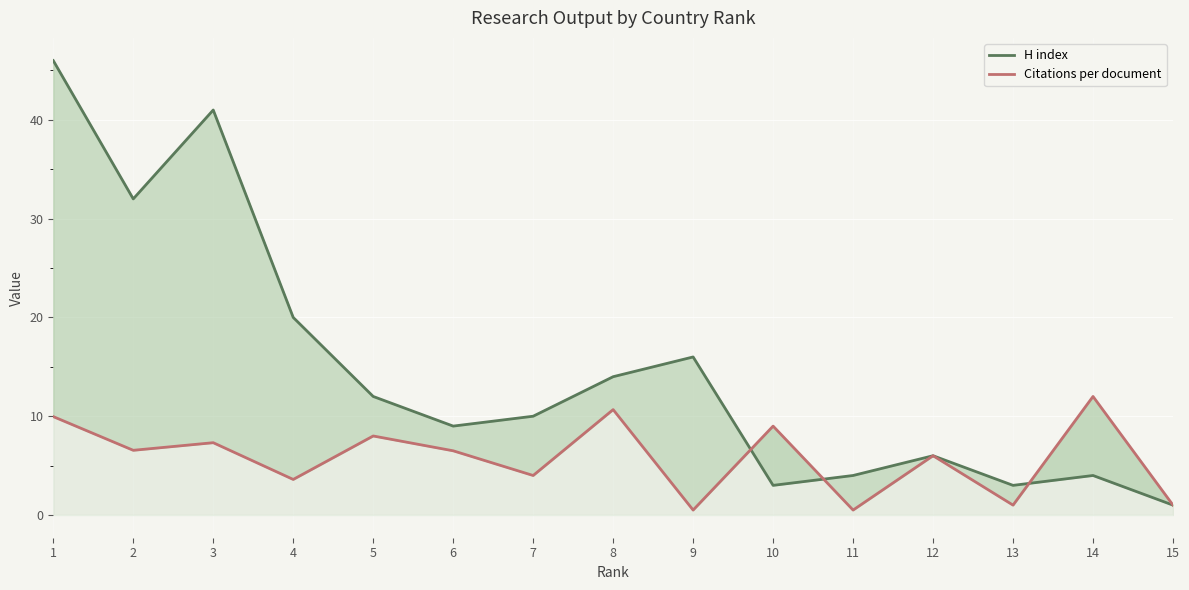

In H index, how many points are higher than both neighbors (excluding endpoints)?

4